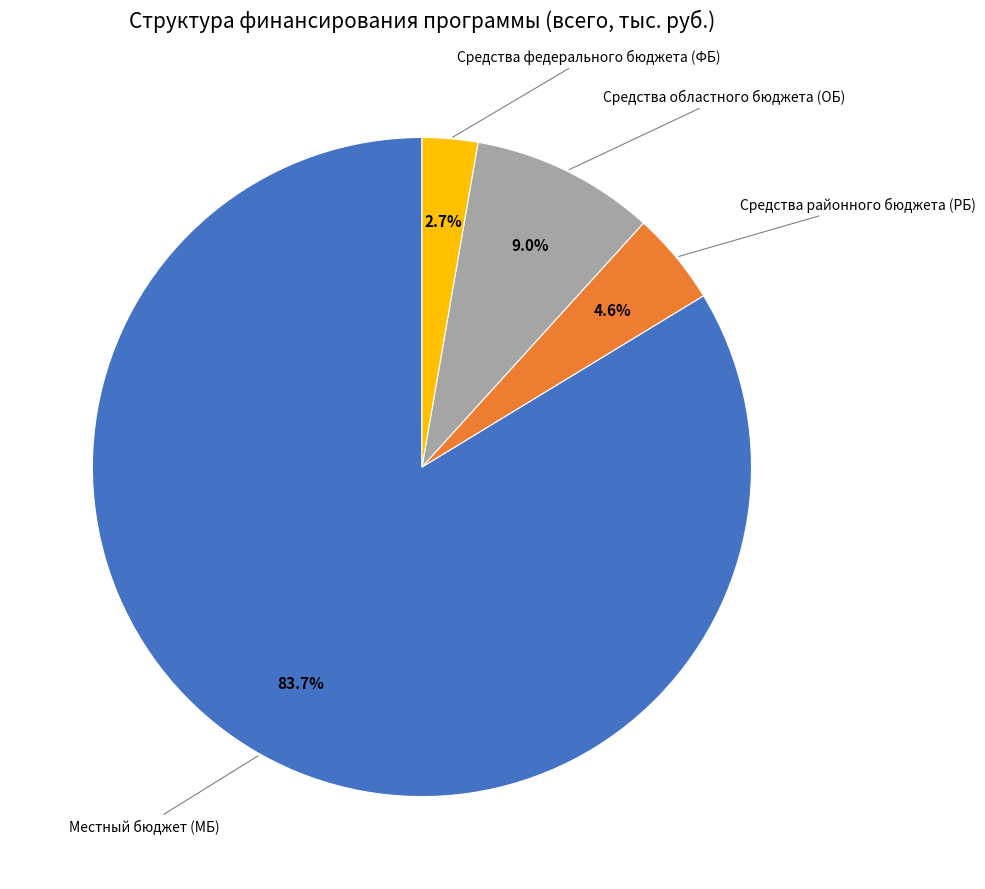

Is there any slice that represents more than half of the pie?

Yes